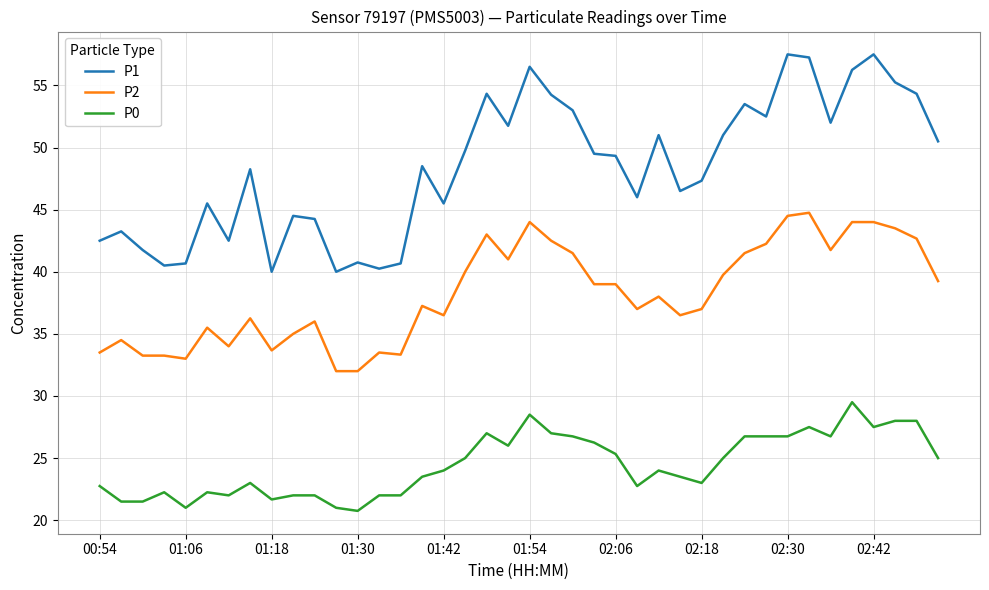

True or false: P1 and P0 cross at least once.

False